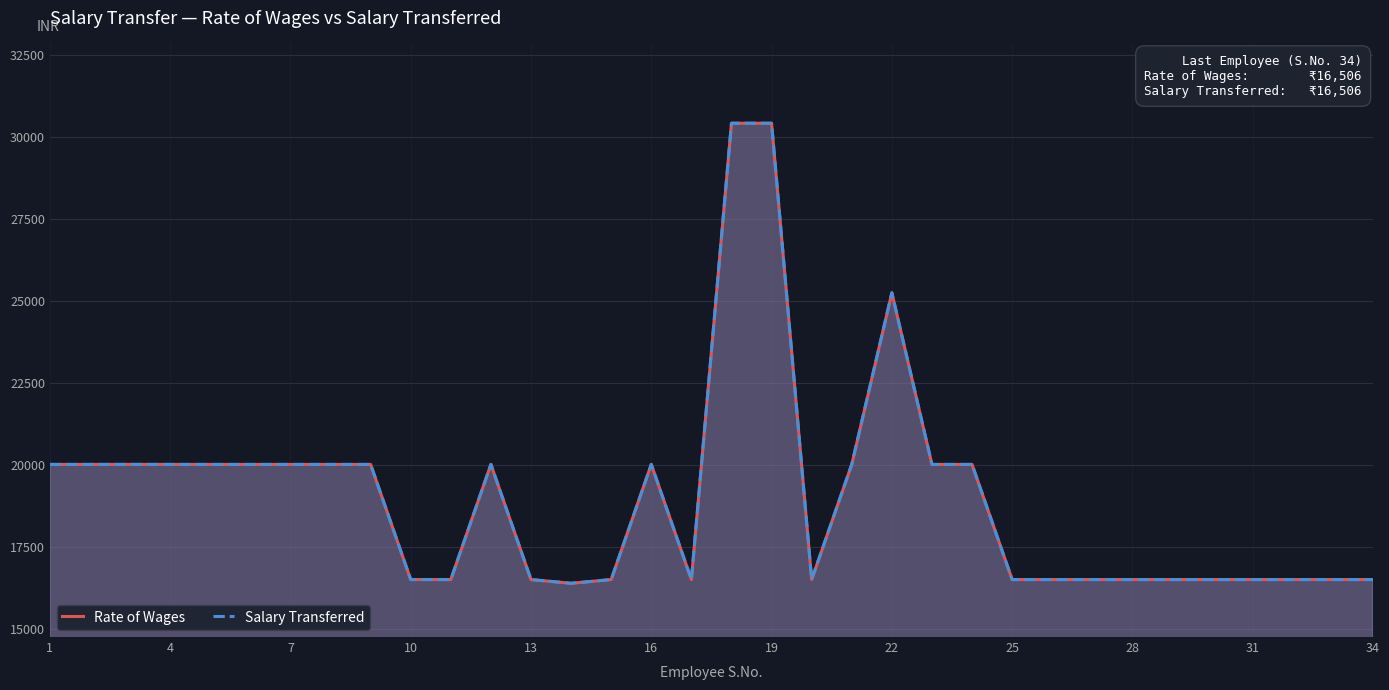

True or false: Rate of Wages and Salary Transferred cross at least once.

False